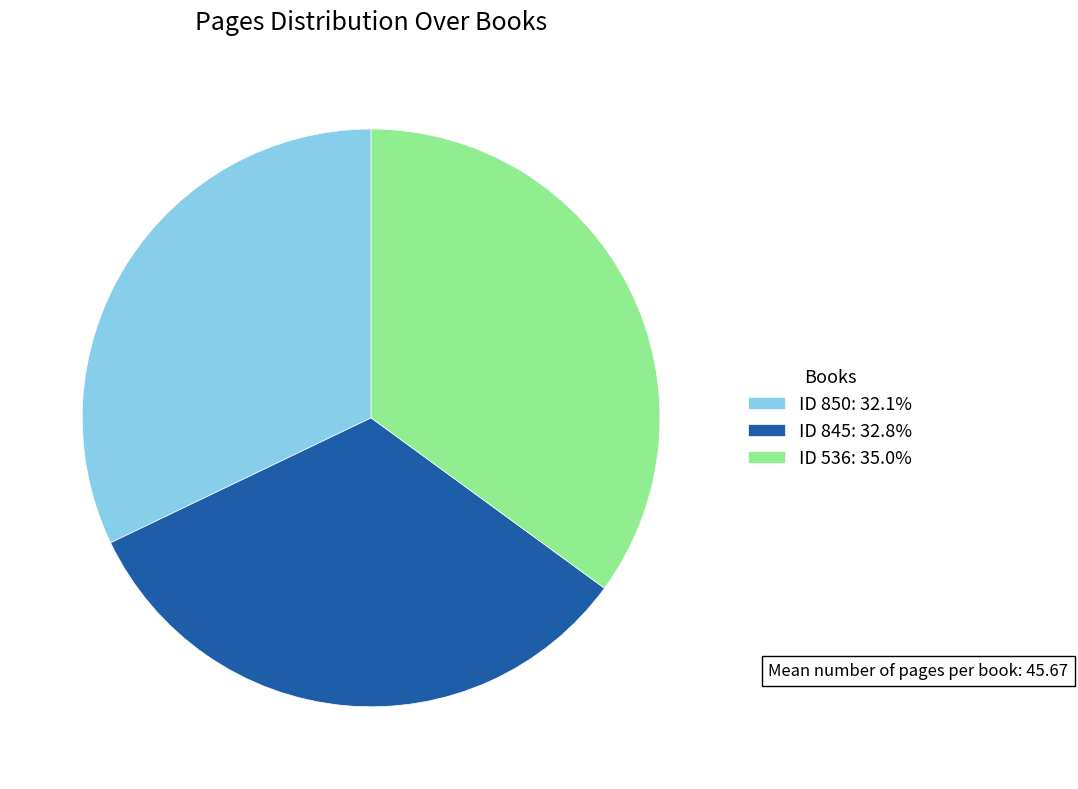

Approximately how many times larger is the value at ID 850: 32.1% compared to ID 845: 32.8%?

1.0